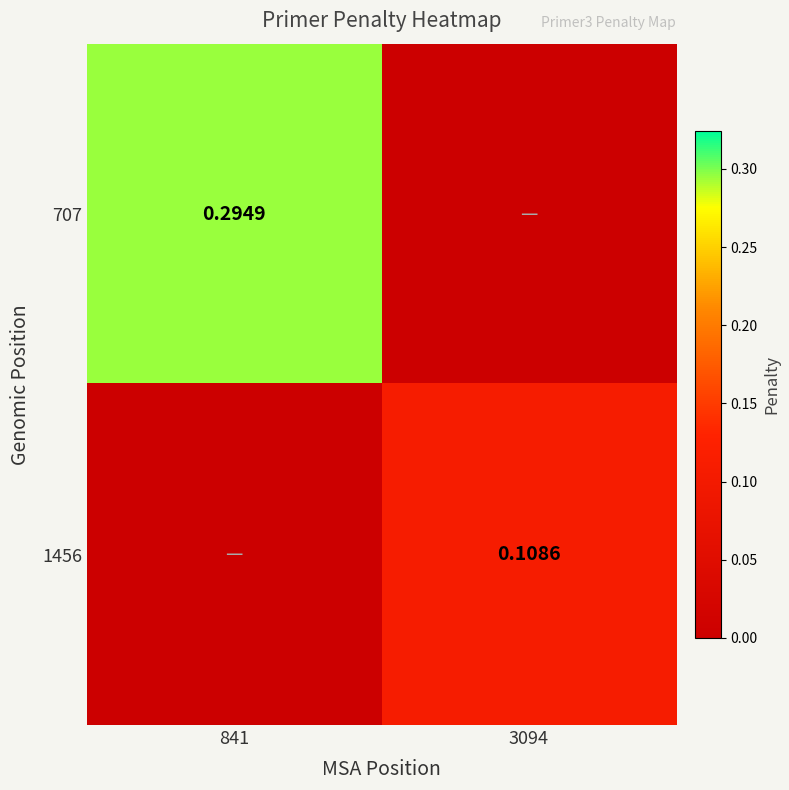

Is the value of 1456 at 3094 greater than the value of 707 at 841?

No